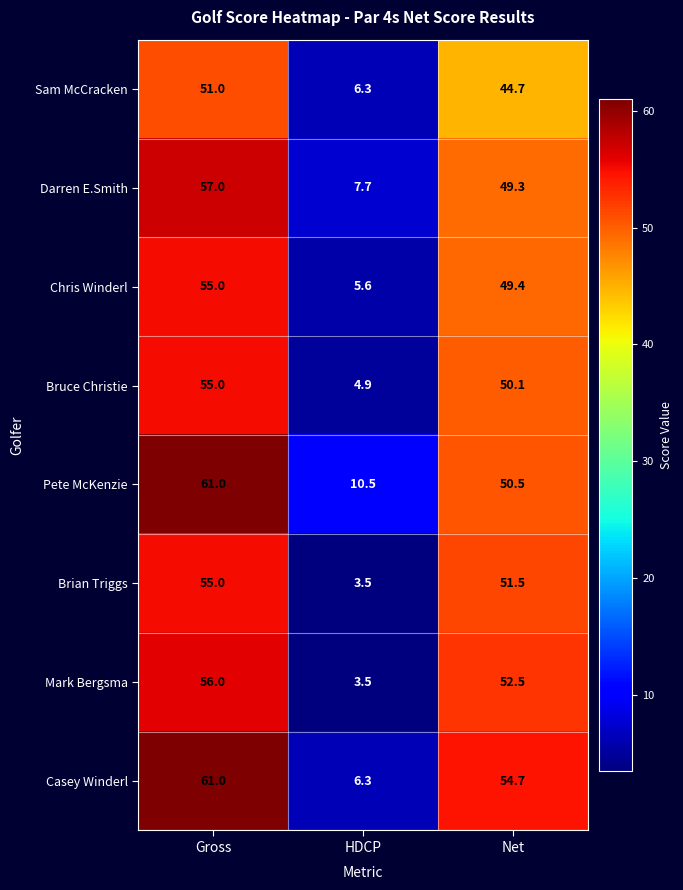

Is it true that Sam McCracken equals 51.0 at Gross?

True